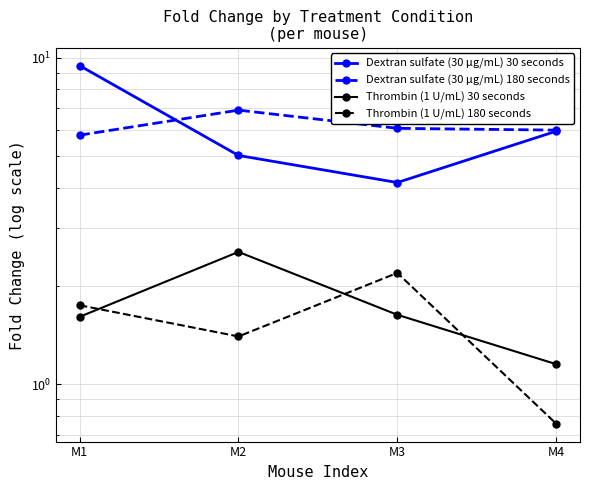

Reading left to right, extract all data points from this chart.

Dextran sulfate (30 μg/mL) 30 seconds: 9.5	5.0	4.1	6.0
Dextran sulfate (30 μg/mL) 180 seconds: 5.8	6.9	6.1	6.0
Thrombin (1 U/mL) 30 seconds: 1.6	2.5	1.6	1.2
Thrombin (1 U/mL) 180 seconds: 1.7	1.4	2.2	0.8